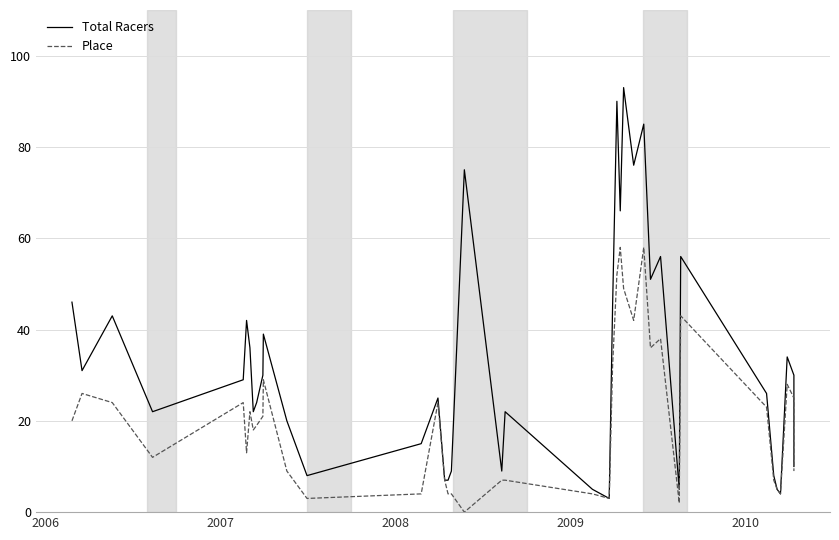

True or false: Place and Total Racers intersect in this chart.

False